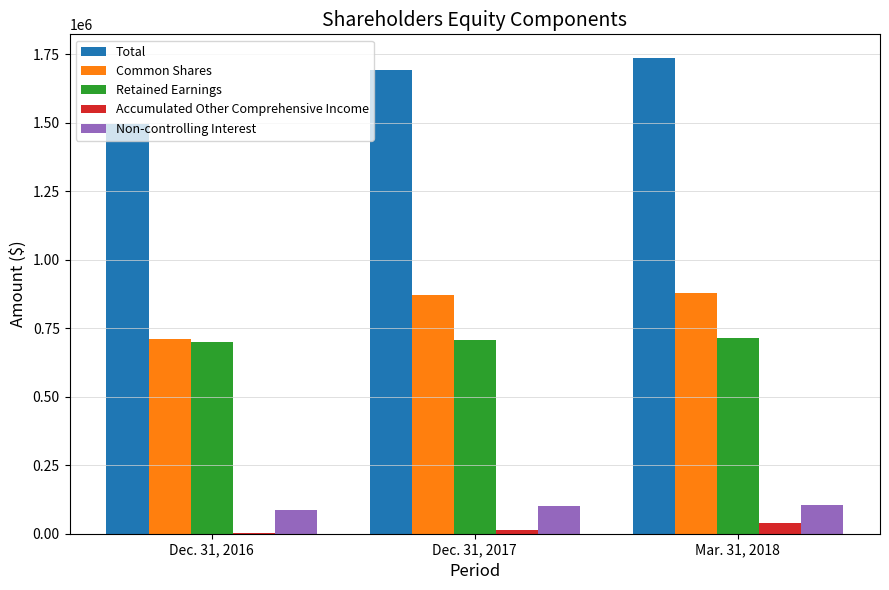

What is the highest value of the Common Shares series?

878927